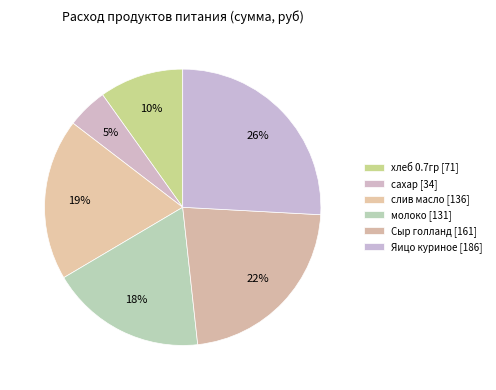

How many slices are in this pie chart?

6